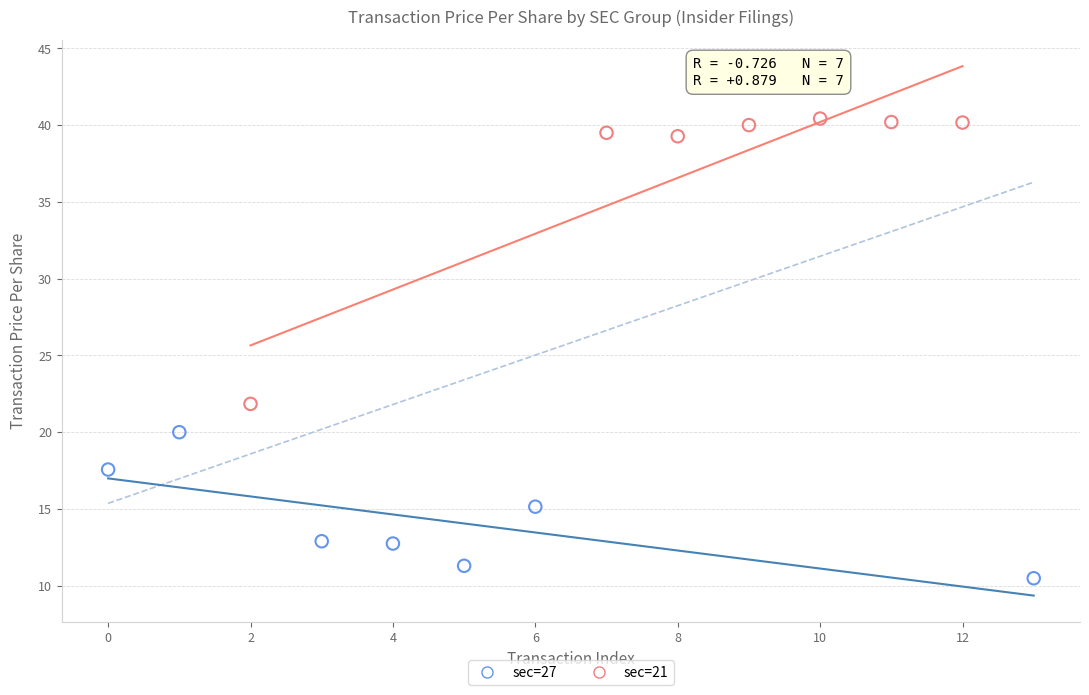

What are all the series names shown in the legend?

sec=27, sec=21